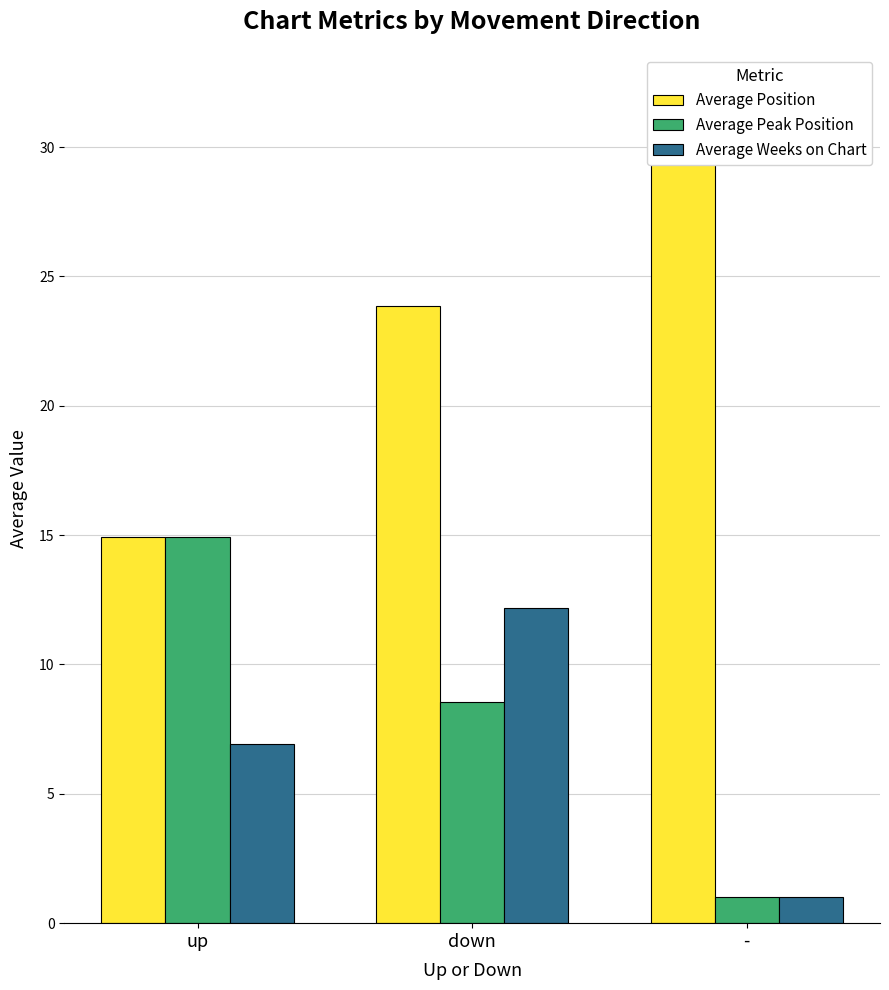

Which series has the widest spread of values?

Average Position